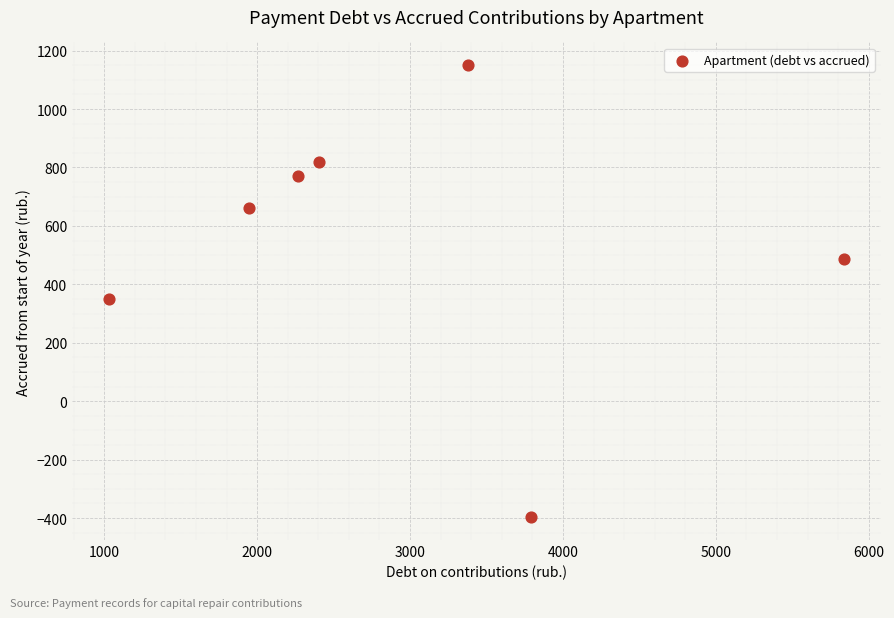

What is the average X value?

2951.1